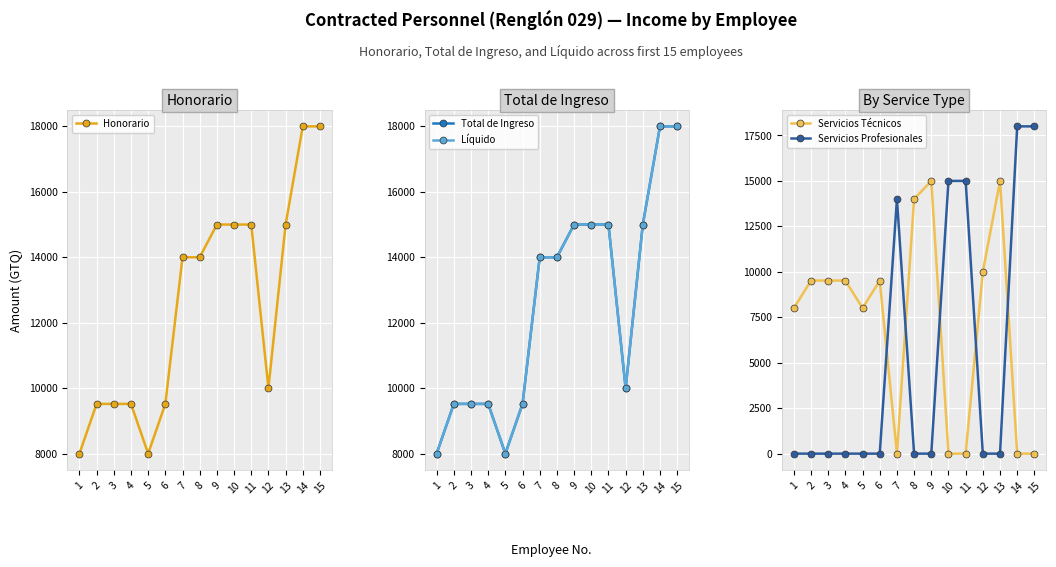

Rank the series at 4 from lowest to highest value.

Servicios Profesionales, Honorario, Total de Ingreso, Líquido, Servicios Técnicos